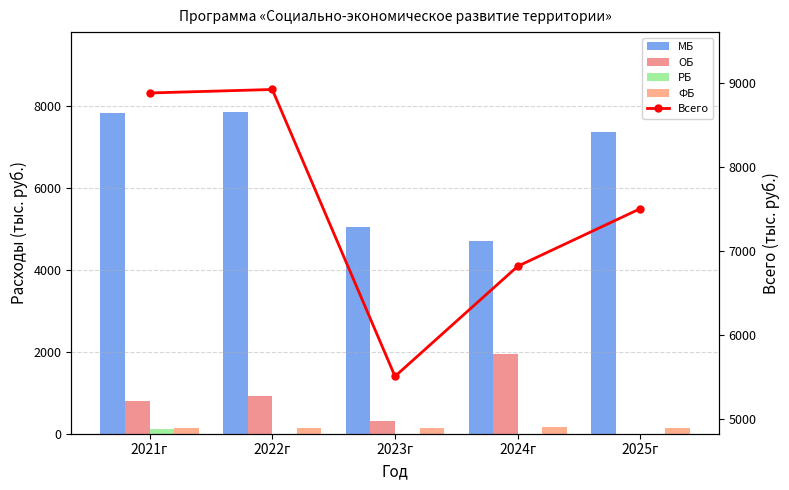

What position from the left is 2023г?

3